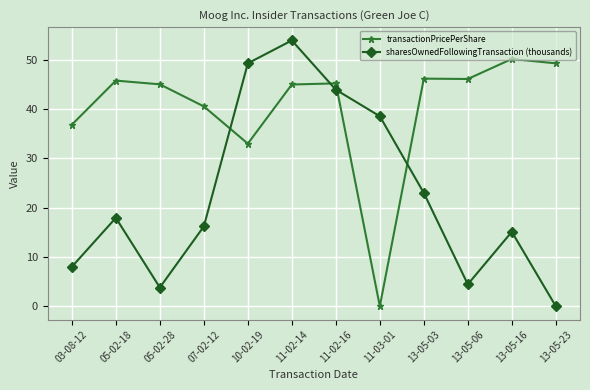

What are all the series names shown in the legend?

transactionPricePerShare, sharesOwnedFollowingTransaction (thousands)